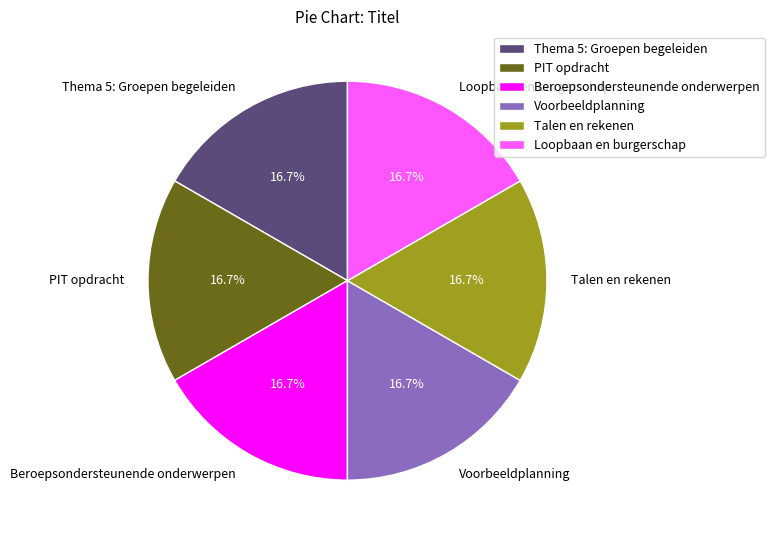

The Voorbeeldplanning slice represents 17% of the pie. True or false?

True